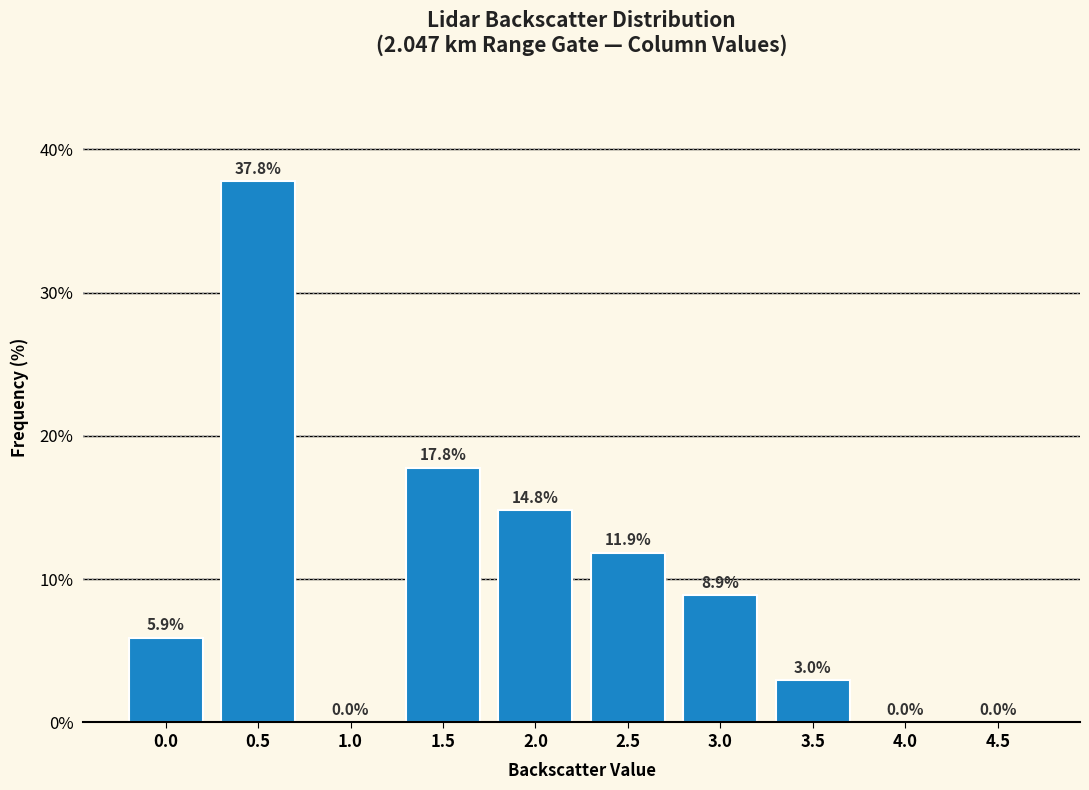

Reading left to right, what are all the values shown in this chart?

0.0=5.9	0.5=37.8	1.0=0.0	1.5=17.8	2.0=14.8	2.5=11.9	3.0=8.9	3.5=3.0	4.0=0.0	4.5=0.0